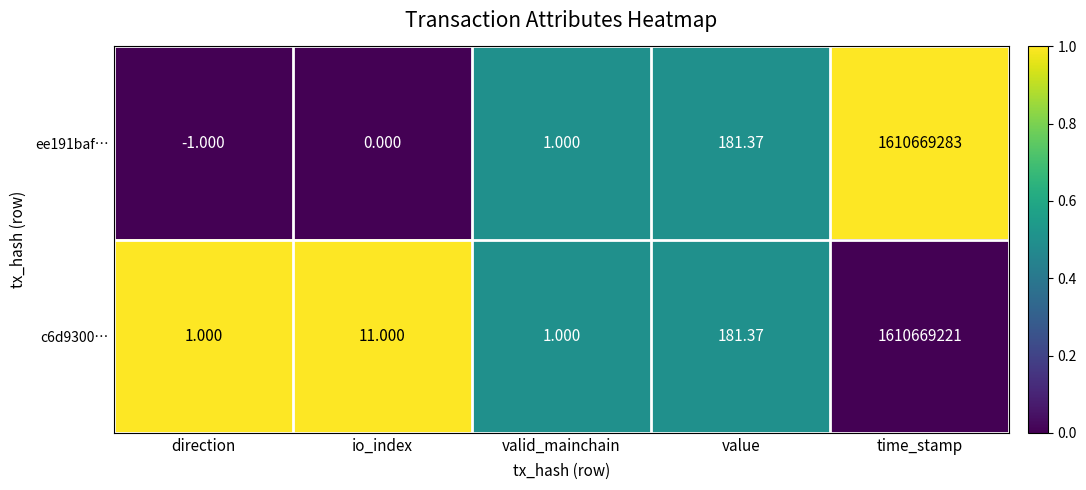

Which label corresponds to the largest value in the chart?

time_stamp